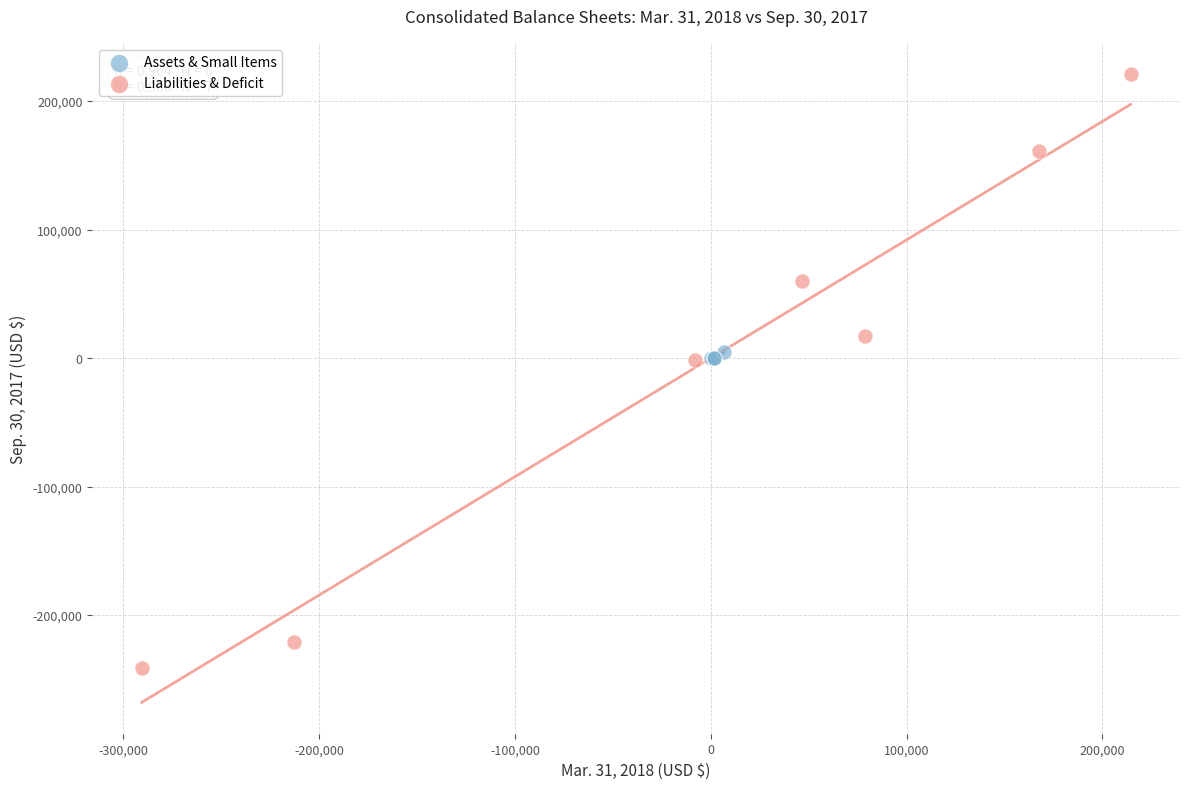

Which series contains the lowest Y value?

Liabilities & Deficit